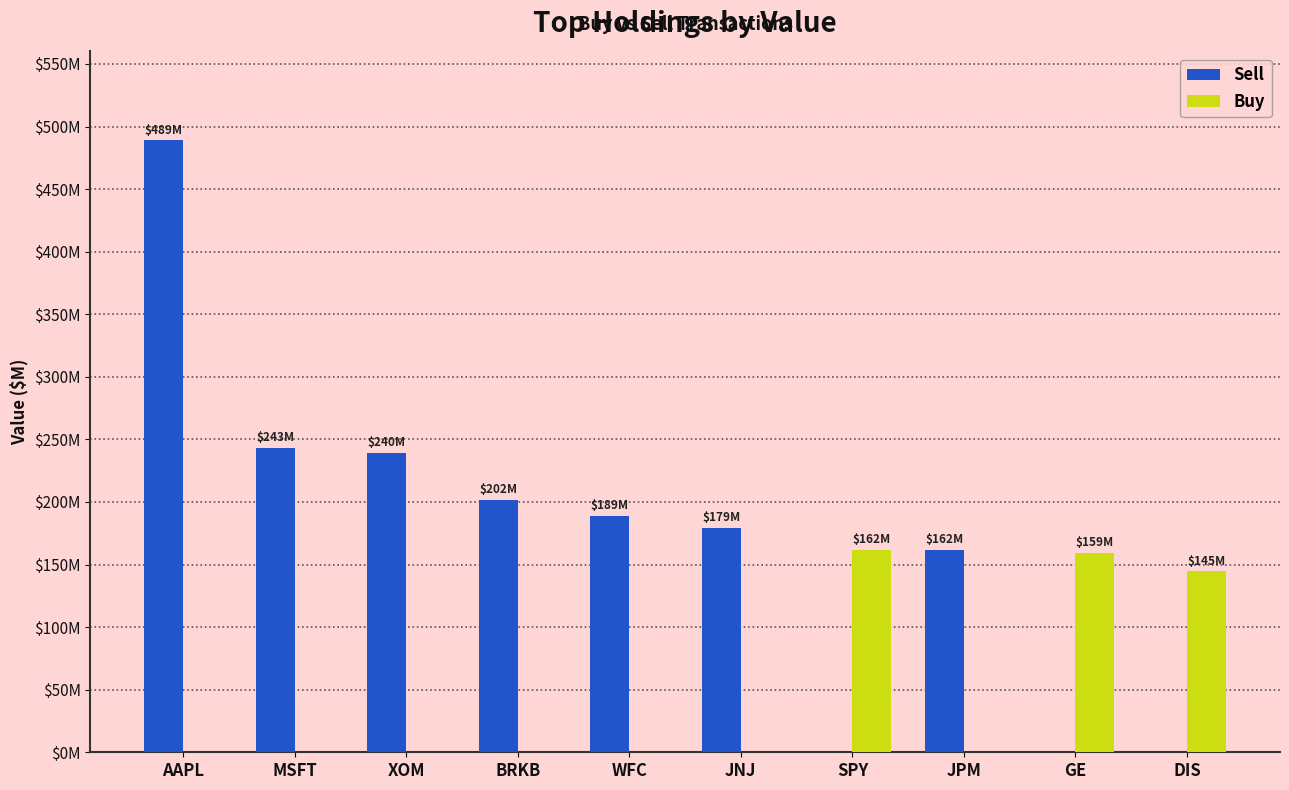

What are all the series names shown in the legend?

Sell, Buy